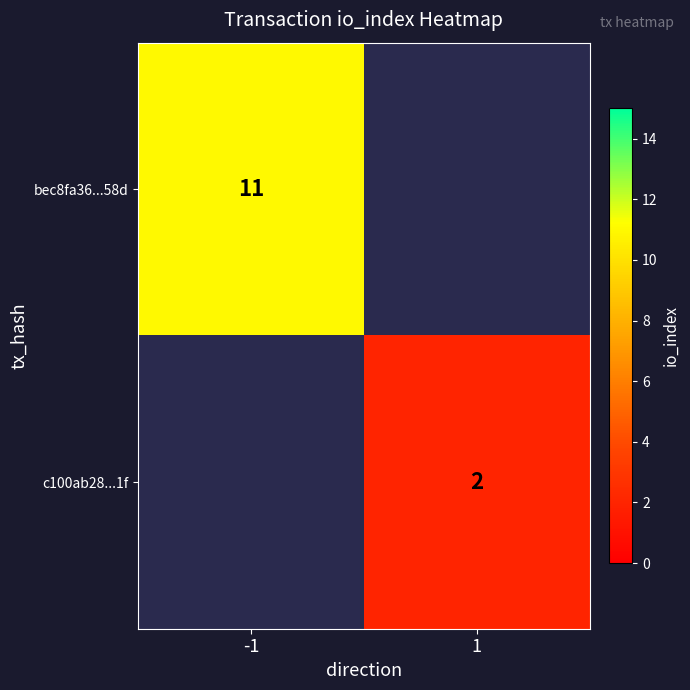

Is the value of bec8fa36...58d at -1 greater than the value of c100ab28...1f at 1?

Yes